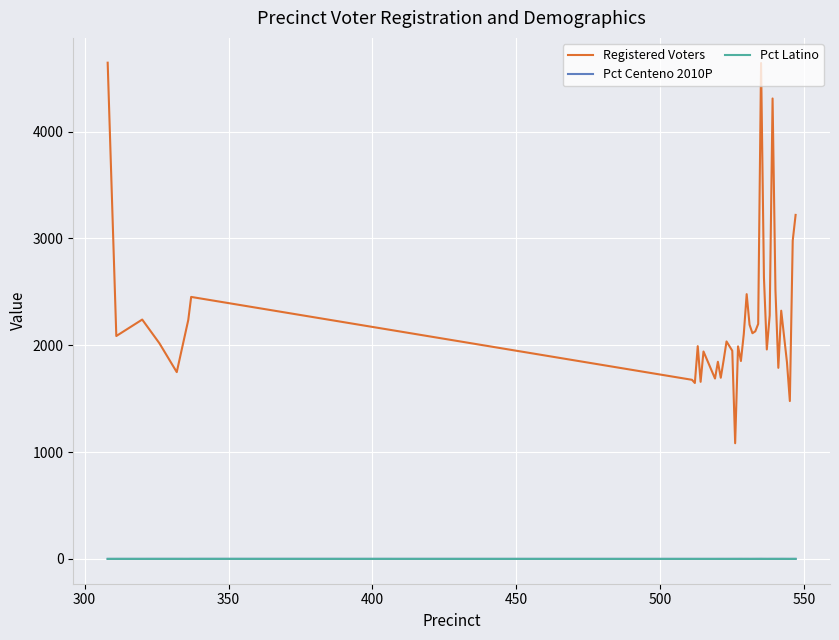

What are all the series names shown in the legend?

Registered Voters, Pct Centeno 2010P, Pct Latino